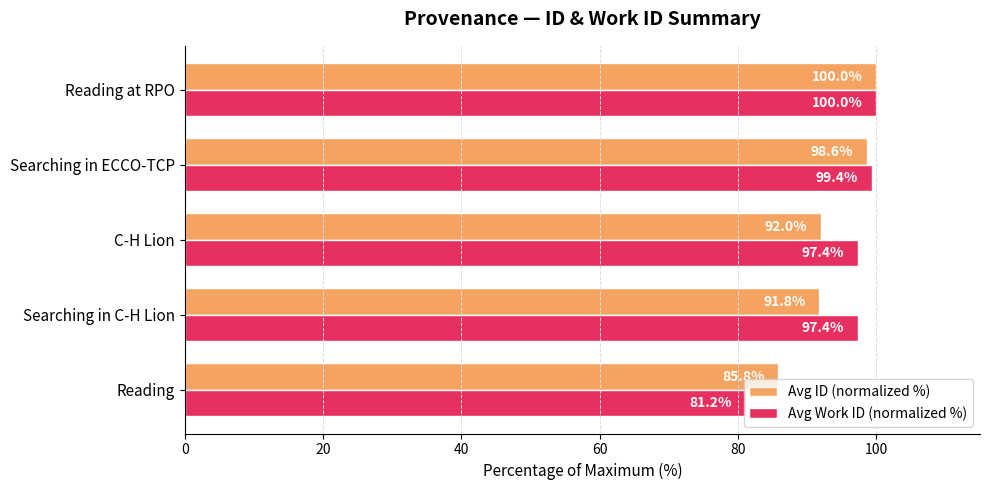

Rank the categories by Avg ID (normalized %) value from lowest to highest.

Reading, Searching in C-H Lion, C-H Lion, Searching in ECCO-TCP, Reading at RPO